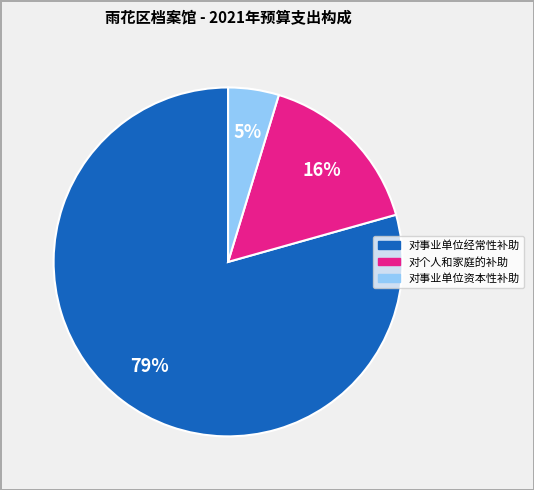

To the nearest percent, what portion does 对事业单位资本性补助 represent?

5%